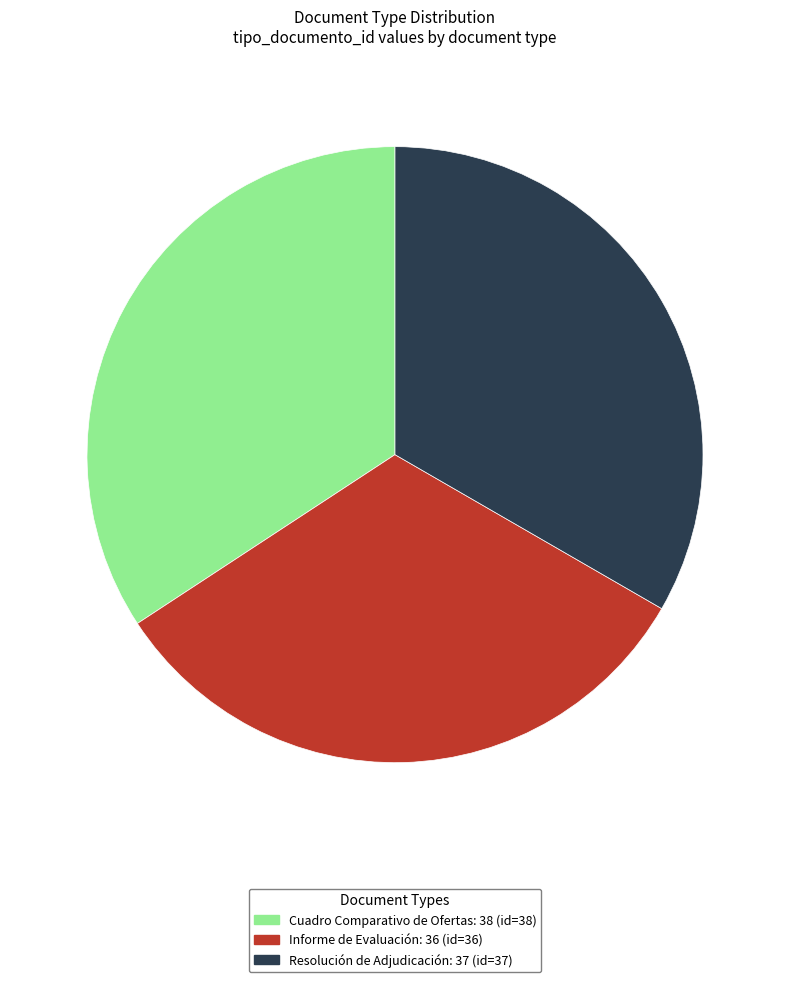

Rank the categories by value from highest to lowest.

Cuadro Comparativo de Ofertas, Resolución de Adjudicación, Informe de Evaluación